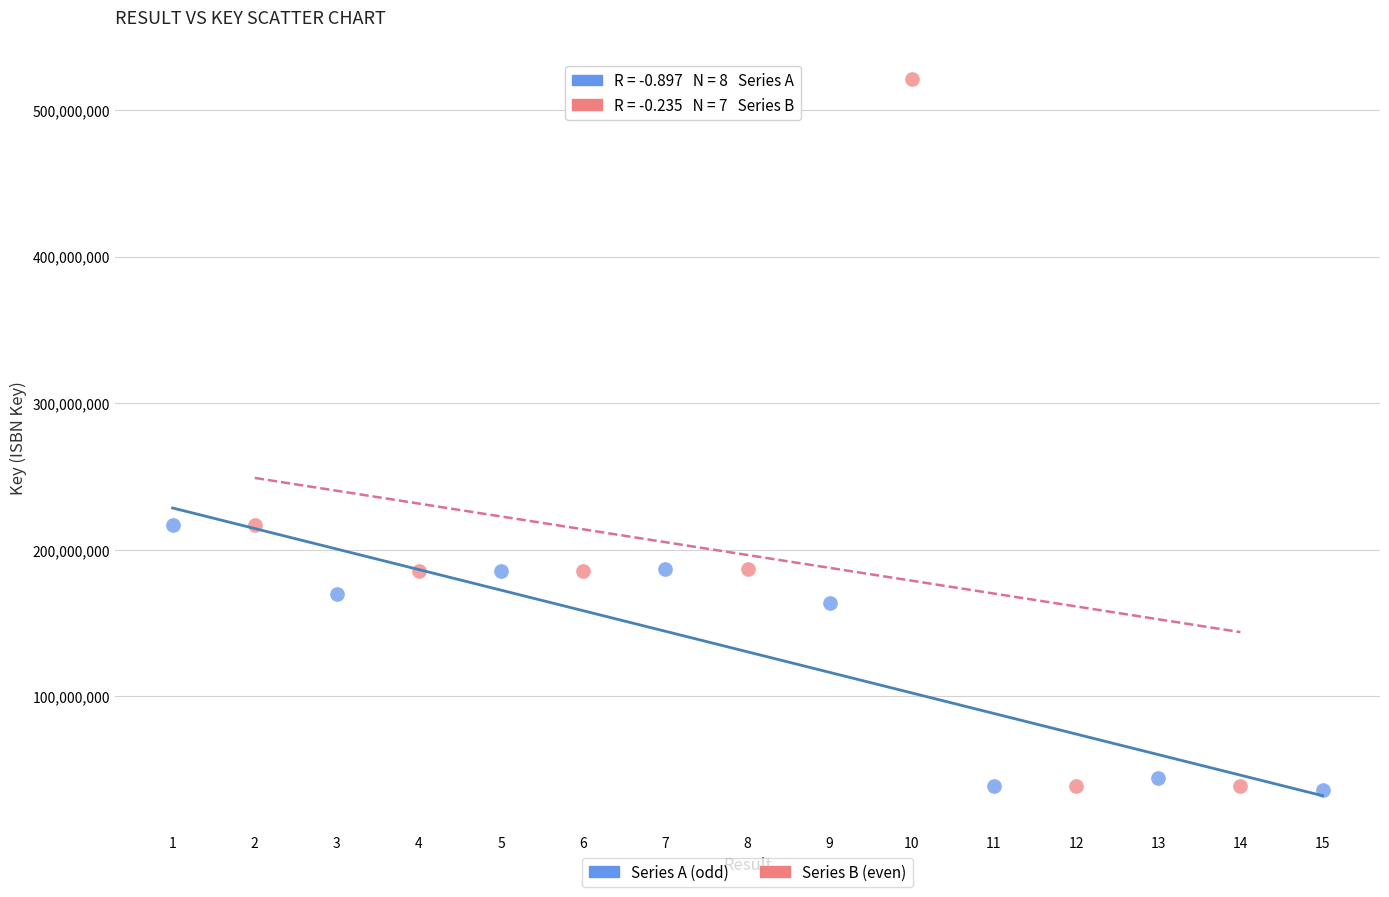

Which series contains the highest Y value?

Series B (even)